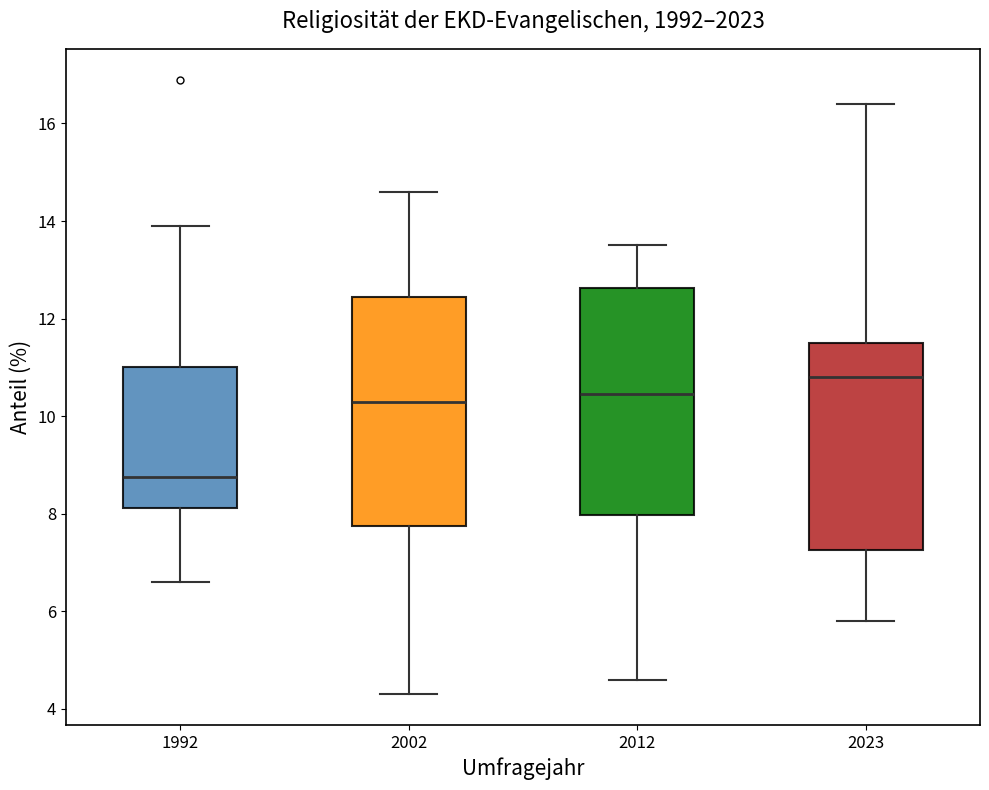

Which box's median line is the highest?

2023